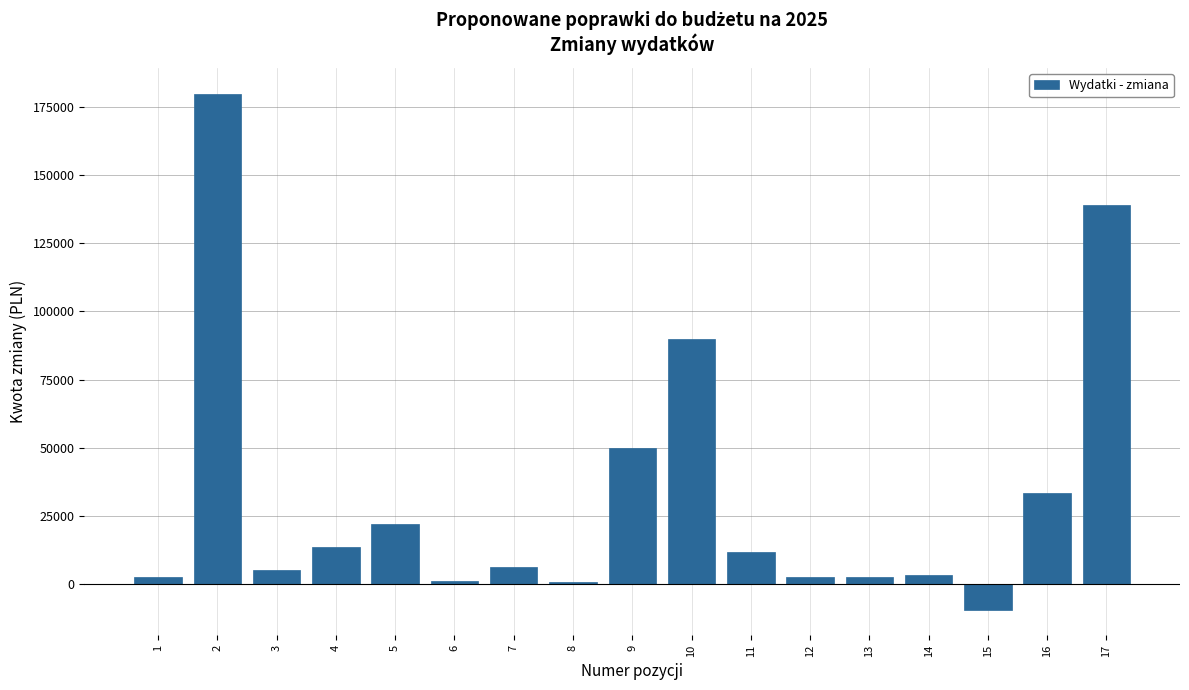

What is the greatest value displayed?

180000.0